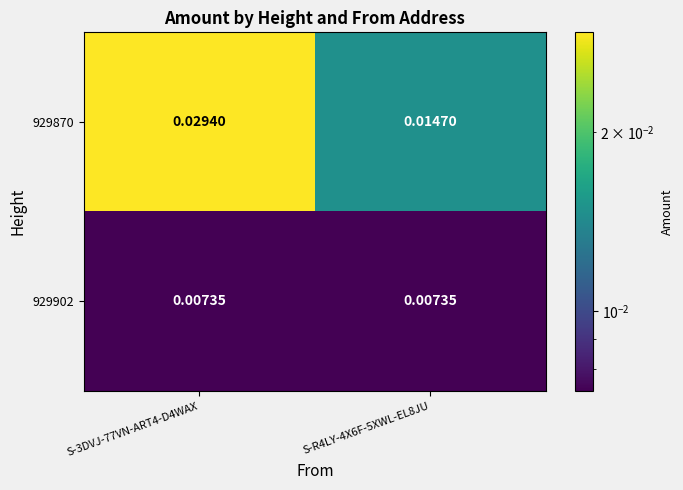

Is the value of 929870 at S-3DVJ-77VN-ART4-D4WAX greater than the value of 929902 at S-3DVJ-77VN-ART4-D4WAX?

Yes